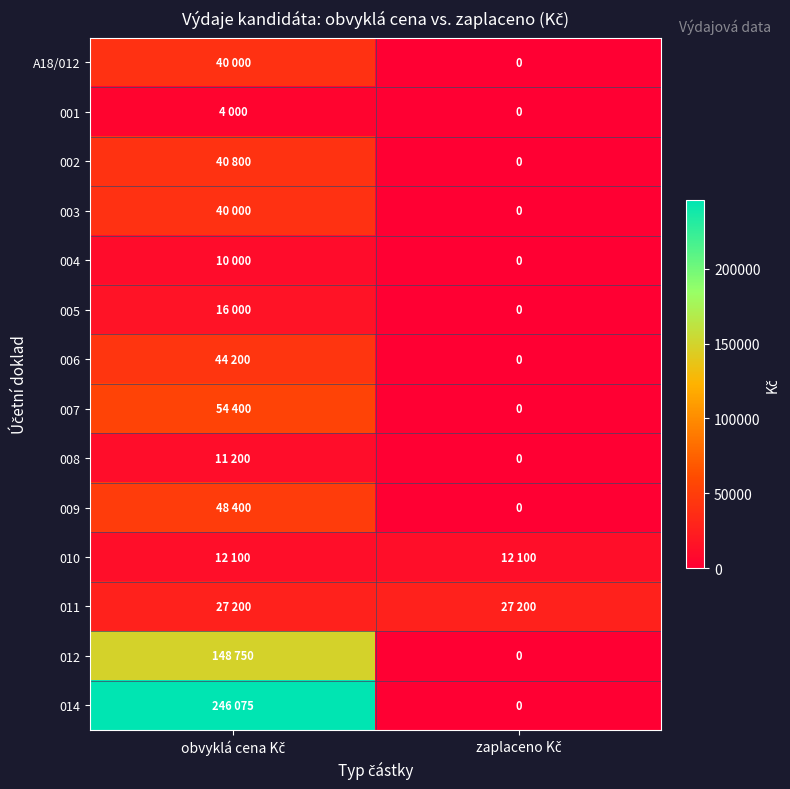

What is the sum of the 012 values at zaplaceno Kč and obvyklá cena Kč?

148750